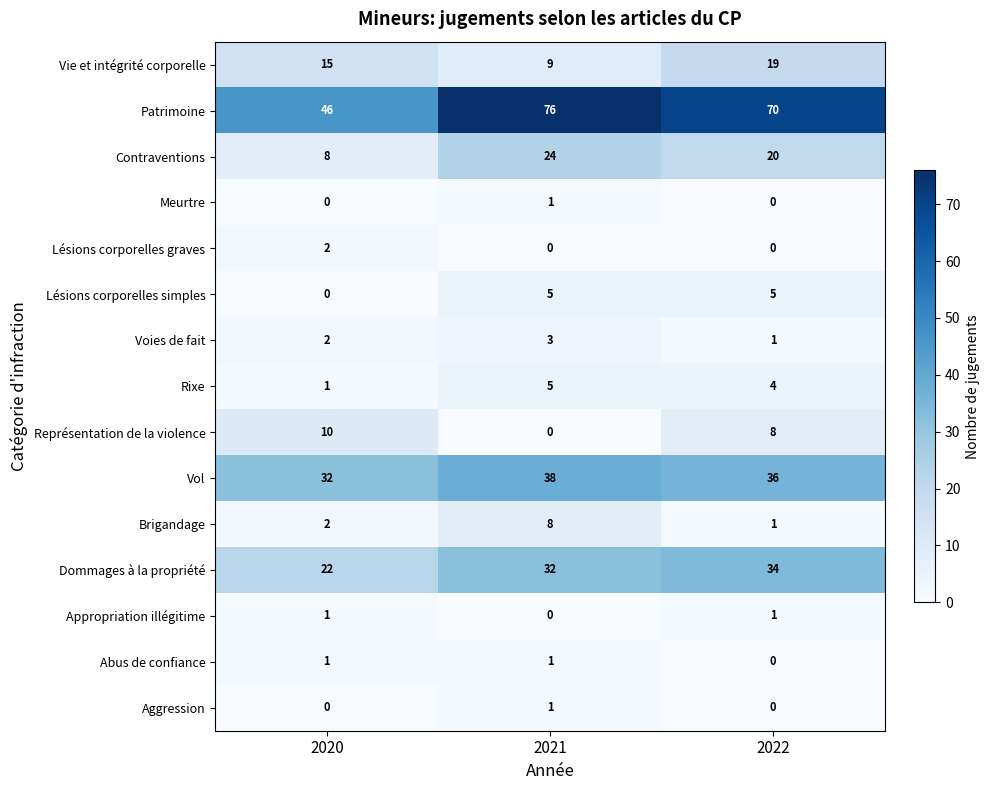

What is the greatest value displayed?

76